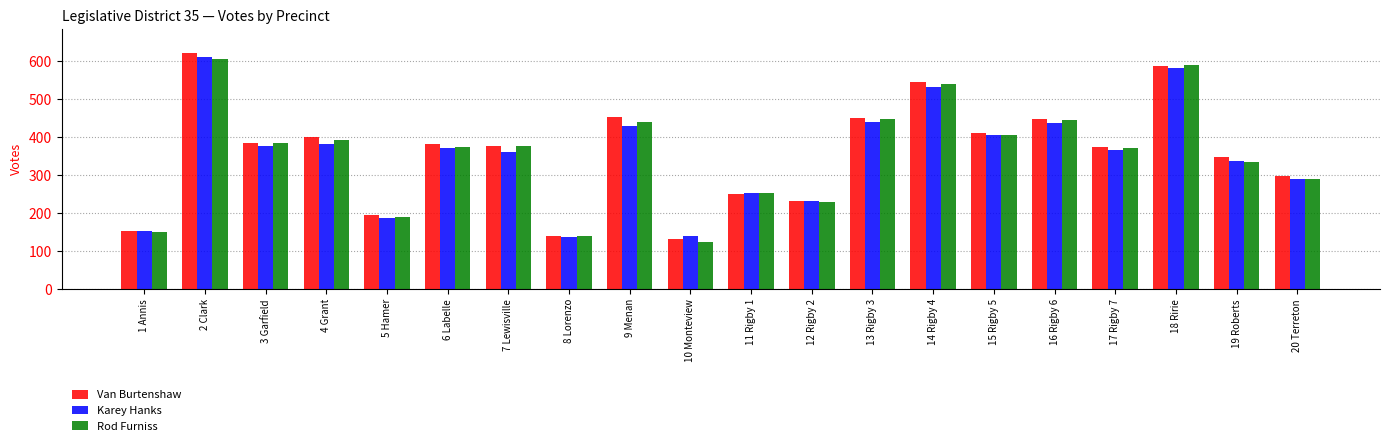

Read the Van Burtenshaw value at 15 Rigby 5, to the nearest 10.

410